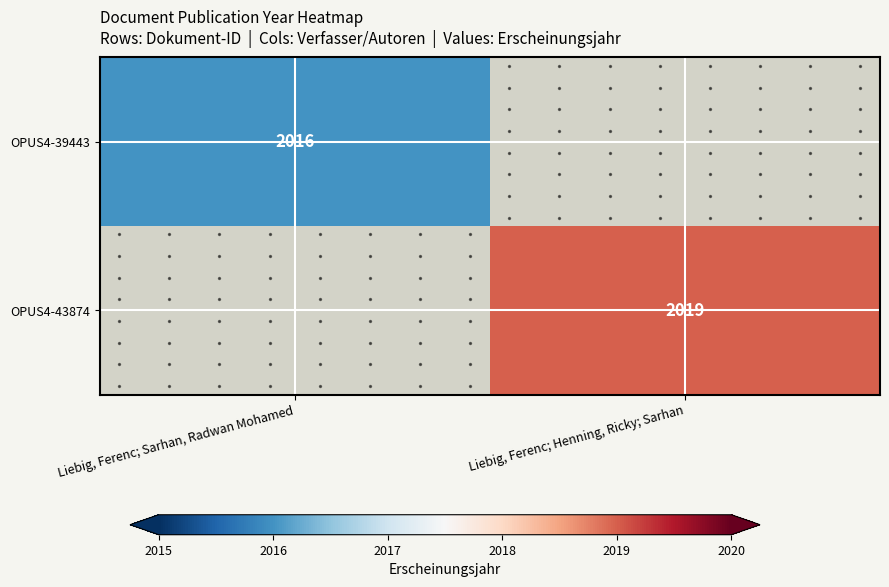

Between Liebig, Ferenc; Henning, Ricky; Sarhan and Liebig, Ferenc; Sarhan, Radwan Mohamed, which is larger?

Liebig, Ferenc; Sarhan, Radwan Mohamed